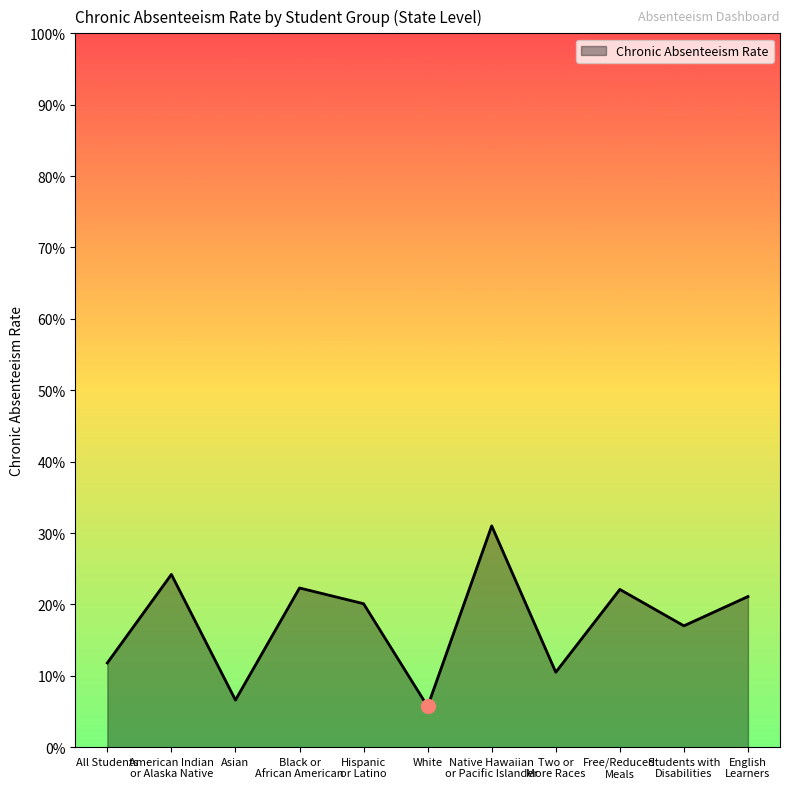

List the labels in order of value, largest first.

Native Hawaiian
or Pacific Islander, American Indian
or Alaska Native, Black or
African American, Free/Reduced
Meals, English
Learners, Hispanic
or Latino, Students with
Disabilities, All Students, Two or
More Races, Asian, White